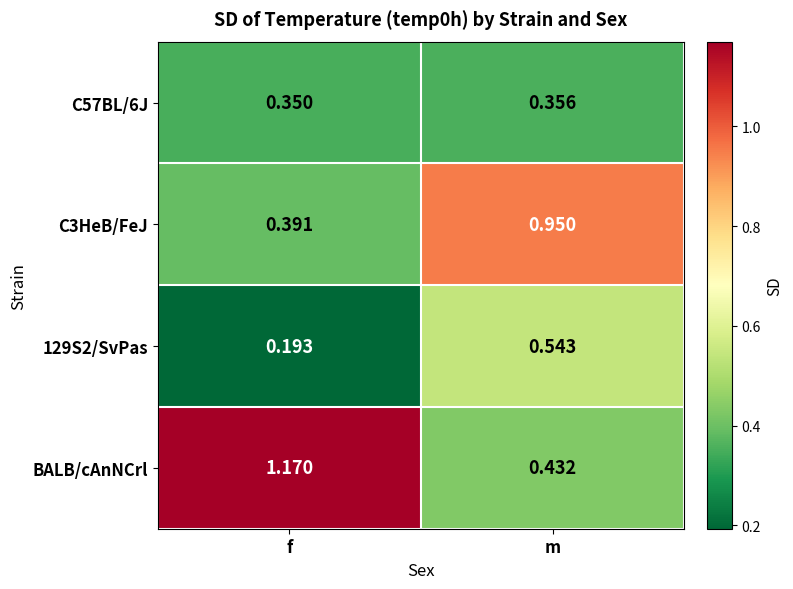

Which category has the highest value in the BALB/cAnNCrl series?

f